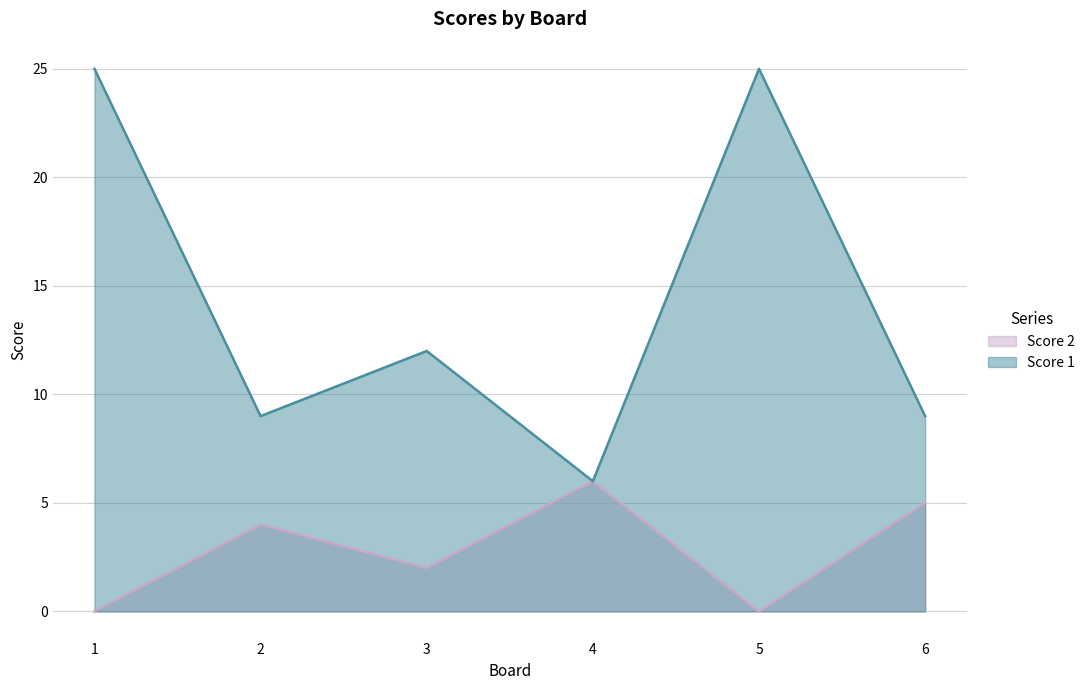

Reading left to right, transcribe all the data shown in this chart.

Score 2: 1=0	2=4	3=2	4=6	5=0	6=5
Score 1: 1=25	2=9	3=12	4=6	5=25	6=9